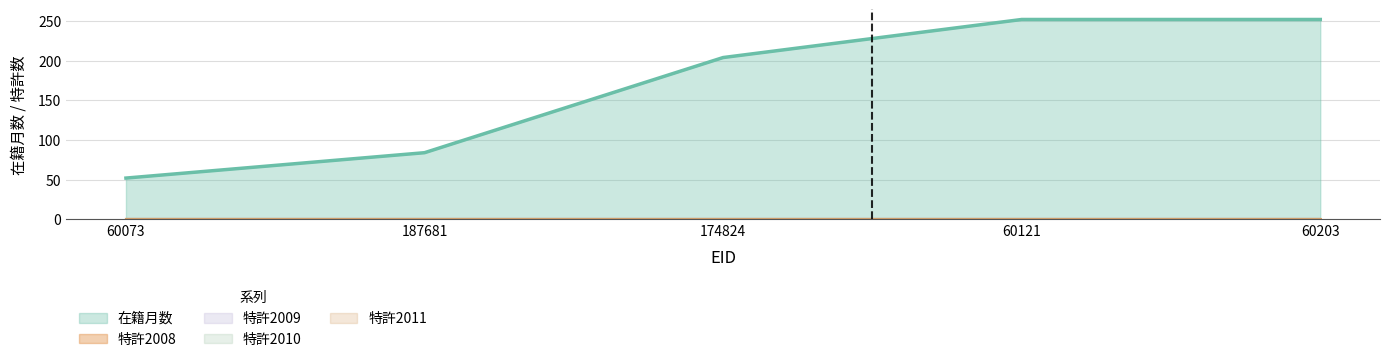

Between 187681 and 60203, which is larger?

60203